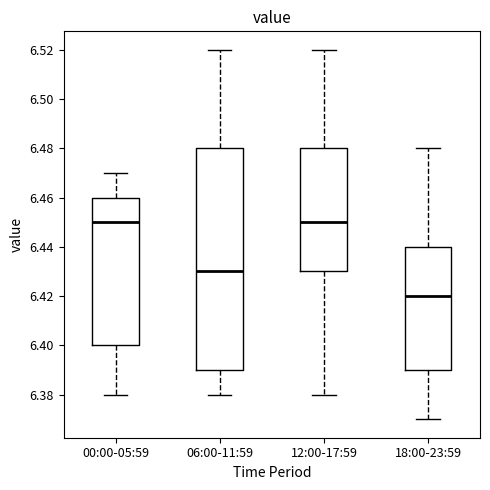

Reading left to right, transcribe this box plot: for each box, give where its median line is, the range the box spans, and where its two whiskers end, as read against the y-axis. The values are not printed on the chart, so give them approximately, as read against the axis.

00:00-05:59: median 6.45, box 6.40 to 6.46, whiskers 6.38 to 6.47
06:00-11:59: median 6.43, box 6.39 to 6.48, whiskers 6.38 to 6.52
12:00-17:59: median 6.45, box 6.43 to 6.48, whiskers 6.38 to 6.52
18:00-23:59: median 6.42, box 6.39 to 6.44, whiskers 6.37 to 6.48